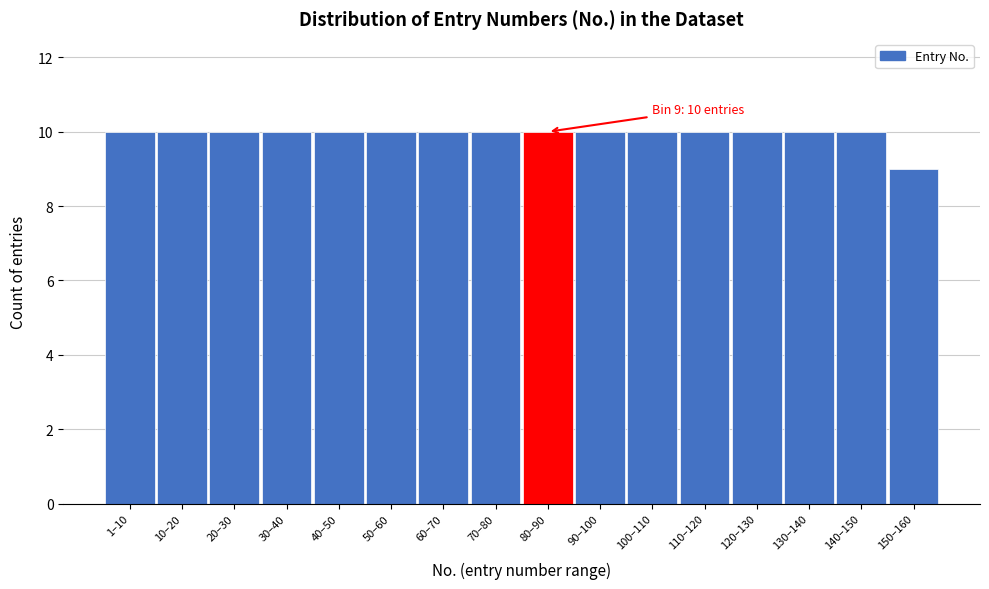

Reading right to left, extract all data points from this chart.

9	10	10	10	10	10	10	10	10	10	10	10	10	10	10	10